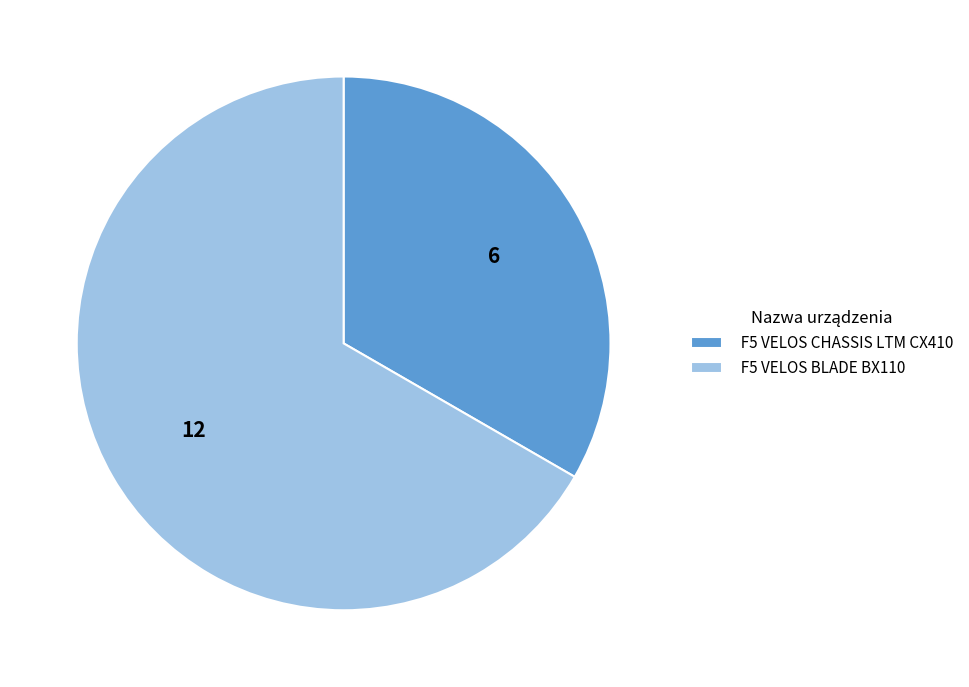

Count the number of slices in the pie.

2